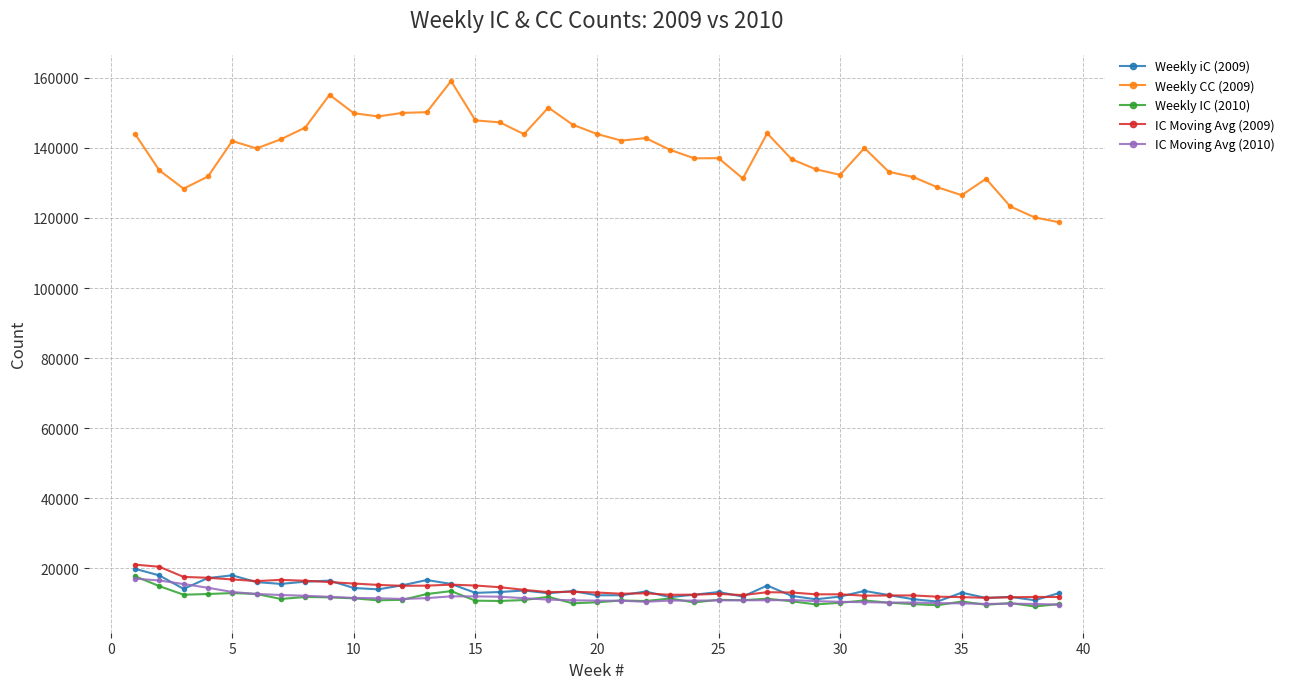

What are all the series names shown in the legend?

Weekly iC (2009), Weekly CC (2009), Weekly IC (2010), IC Moving Avg (2009), IC Moving Avg (2010)